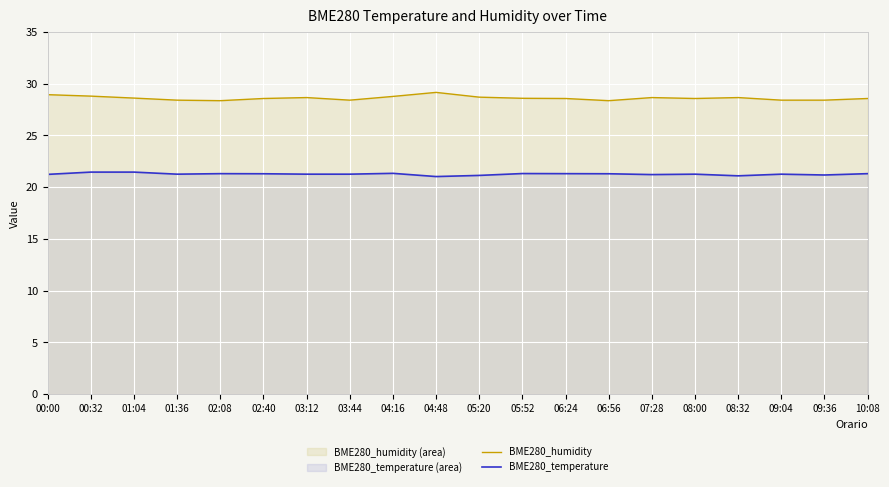

Does the chart display data point markers on the line(s)?

No